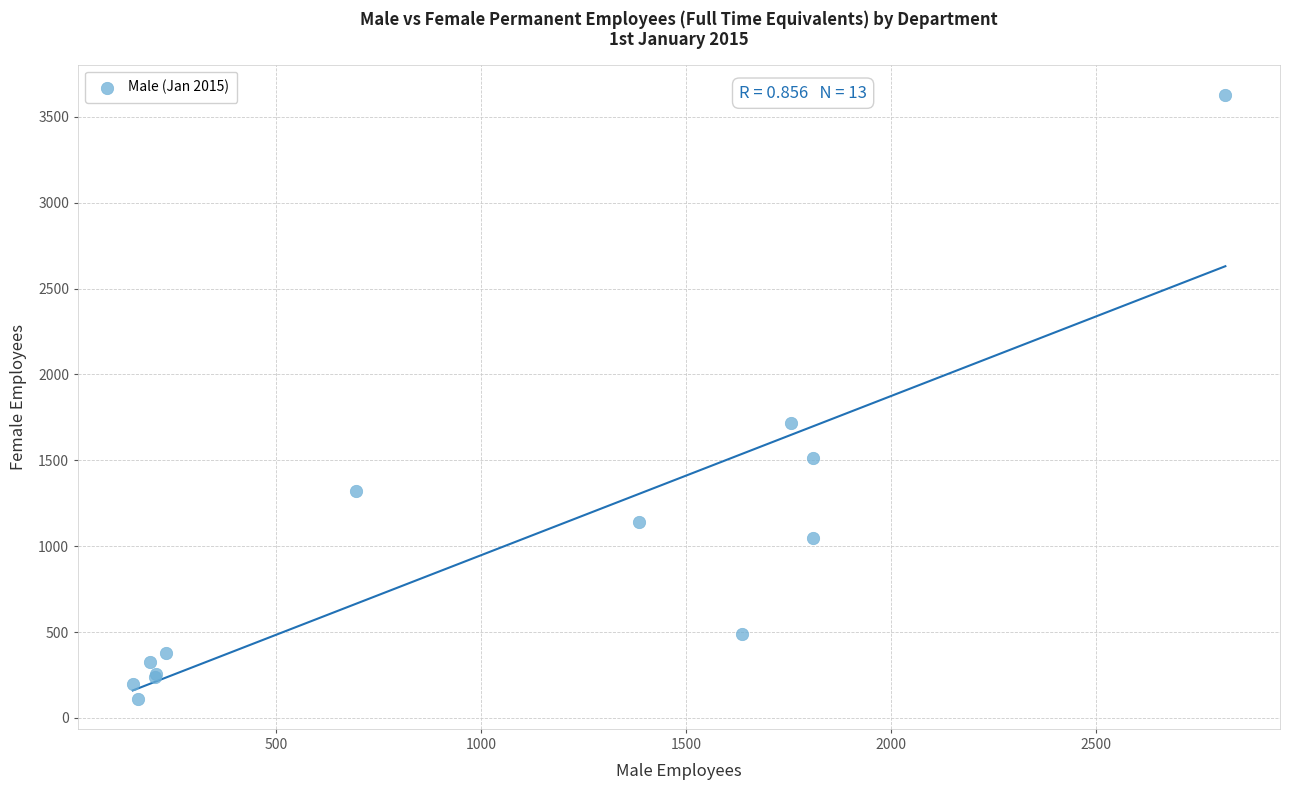

What Y value in the scatter plot is closest to 1869?

1716